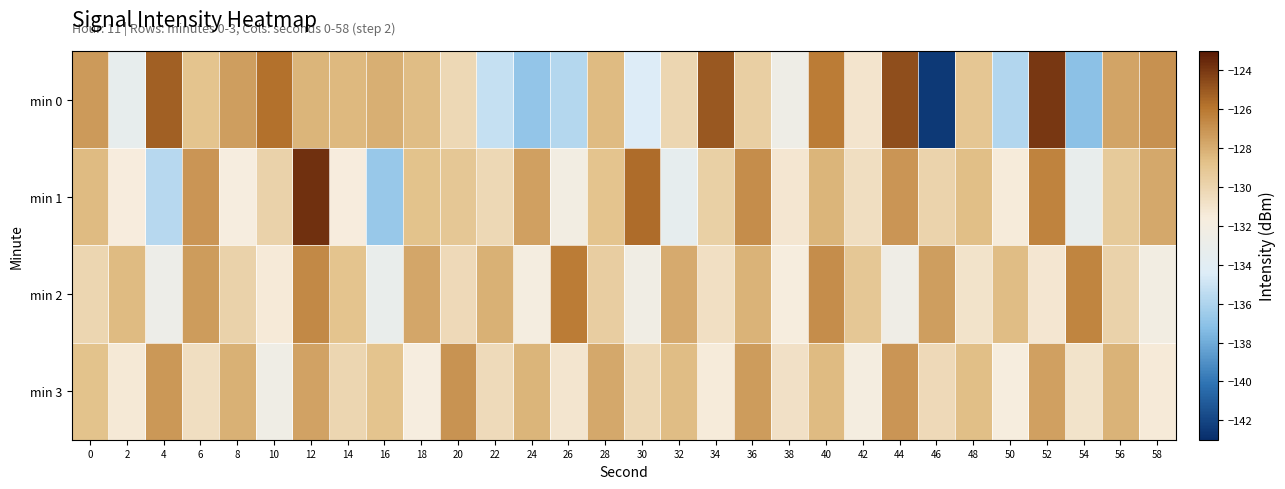

What is the difference between the highest and lowest values at 8?

4.3